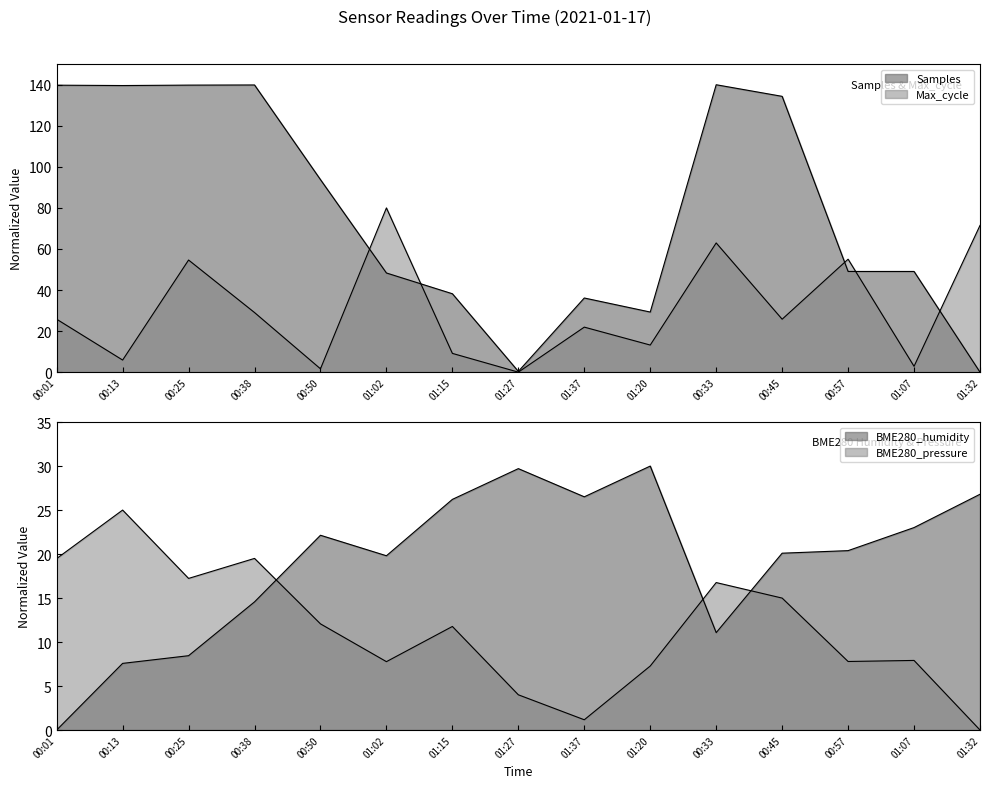

The Samples series shows 139.8 at 00:01. True or false?

True